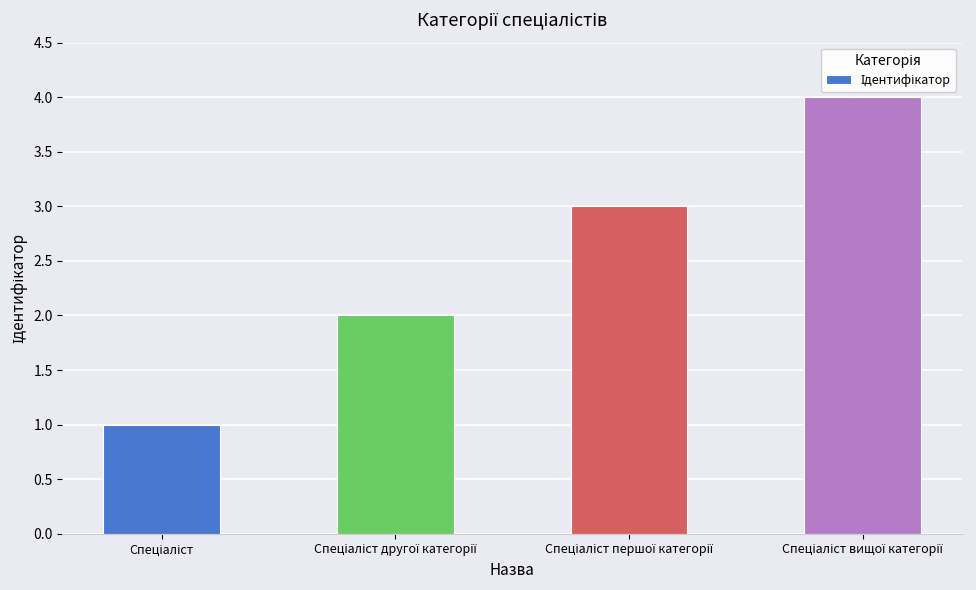

What is the smallest value displayed?

1